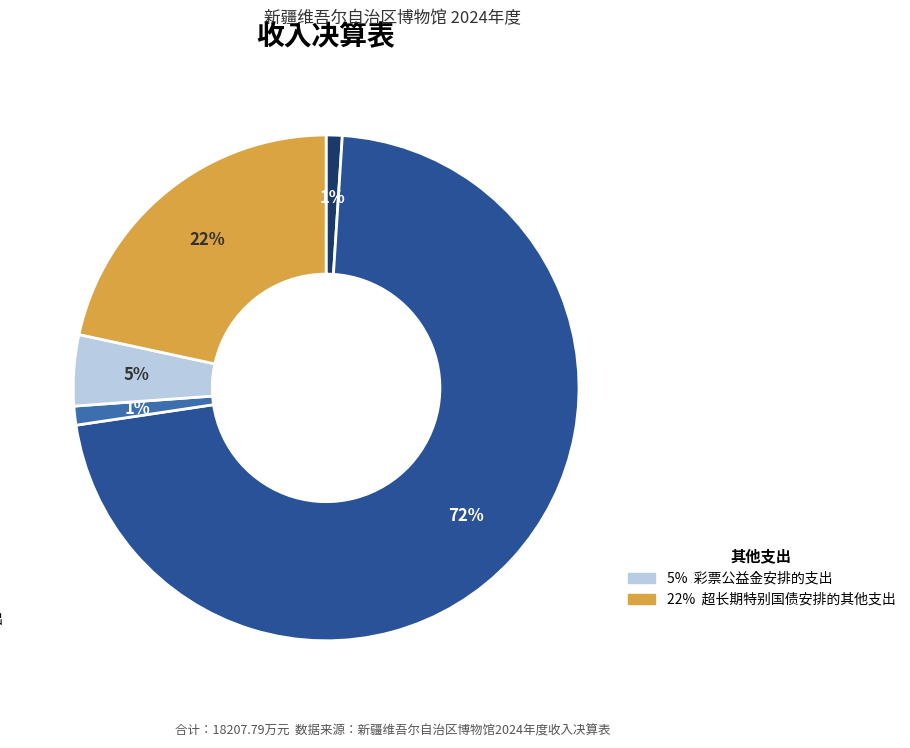

To the nearest percent, what is the average slice percentage?

20%